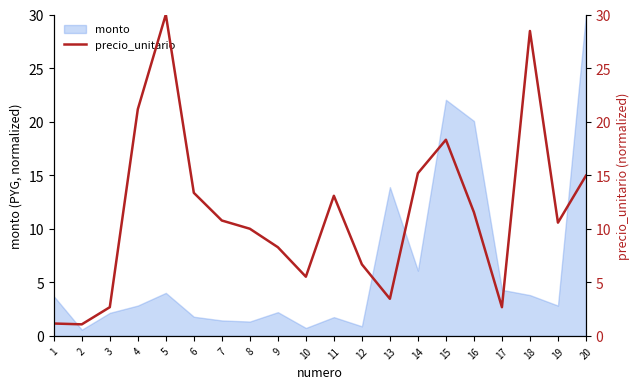

Is it true that the value at 12 is 6.7?

True